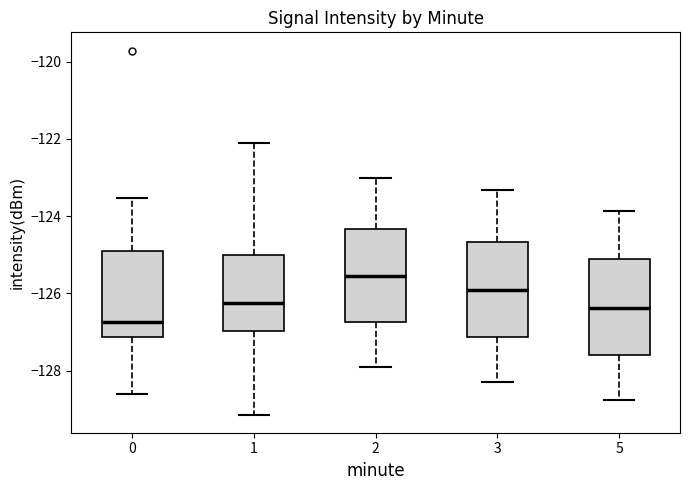

Reading left to right, read every box against the y-axis: the position of its median line, the range the box covers, and the ends of its whiskers. The values are not printed on the chart, so give them approximately, as read against the axis.

0: median -126.8, box -127.2 to -125.0, whiskers -128.6 to -123.6
1: median -126.2, box -127.0 to -125.0, whiskers -129.2 to -122.2
2: median -125.6, box -126.8 to -124.4, whiskers -127.8 to -123.0
3: median -126.0, box -127.2 to -124.6, whiskers -128.4 to -123.4
5: median -126.4, box -127.6 to -125.2, whiskers -128.8 to -123.8